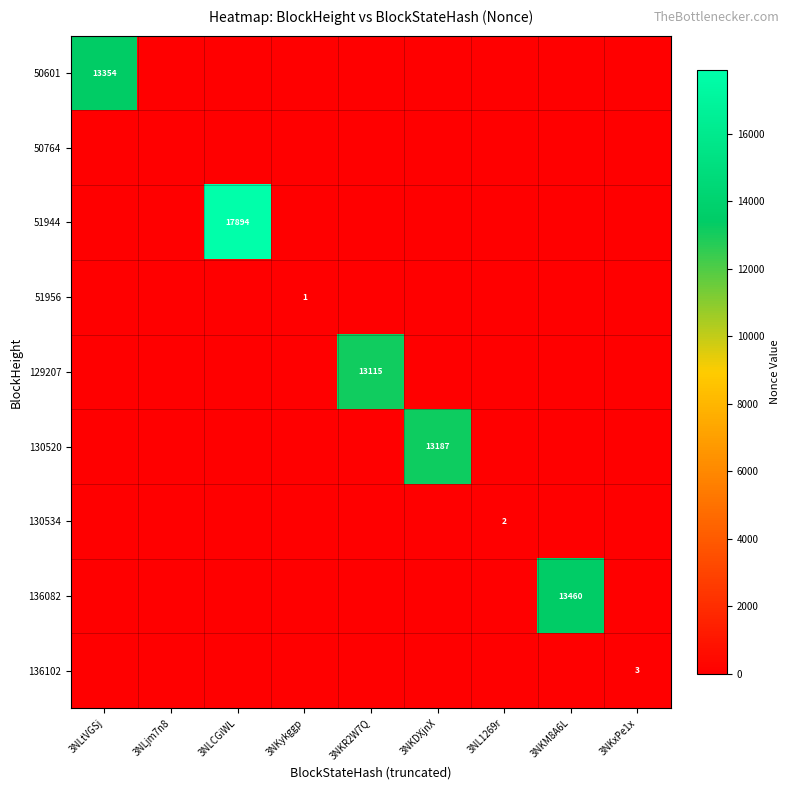

The 51956 series shows 1 at 3NKykggp. True or false?

True